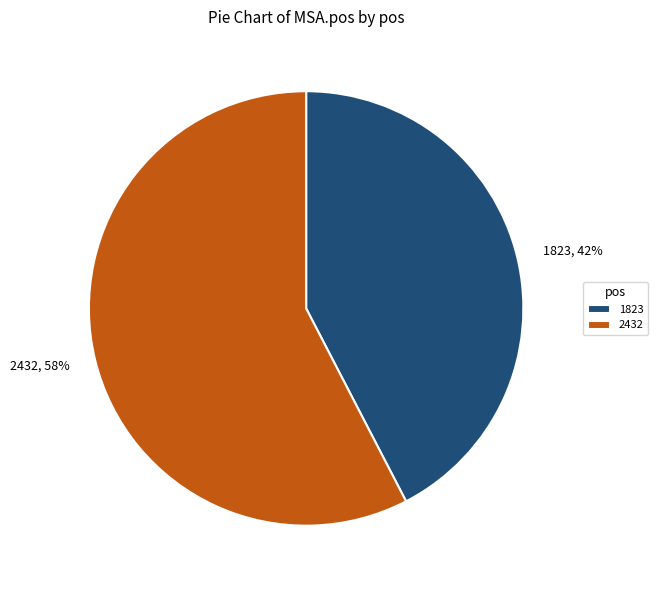

To the nearest percent, what is the average slice percentage?

50%